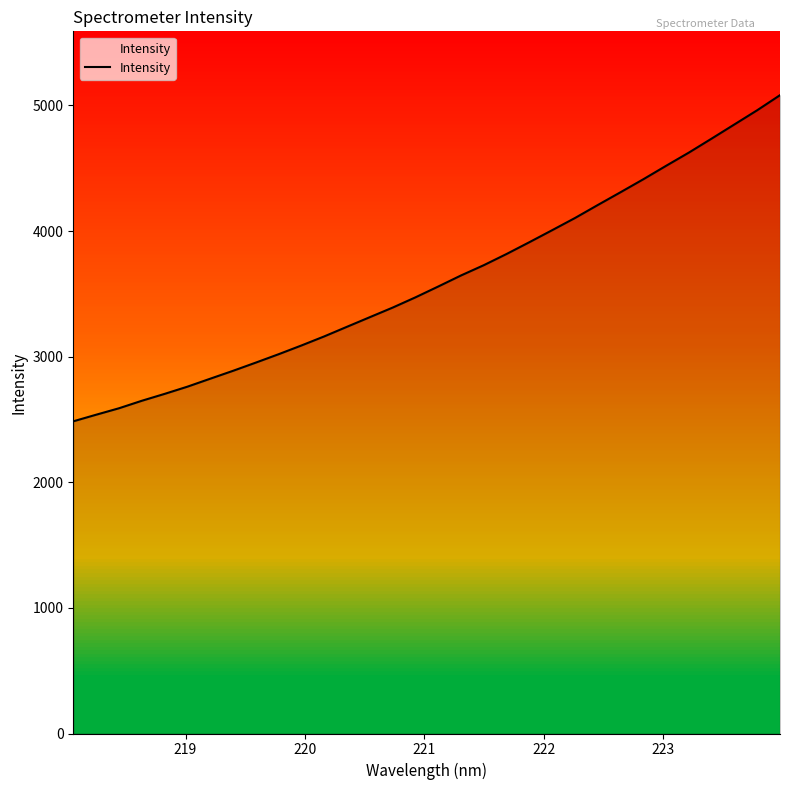

What is the difference between the second highest and minimum values?

2476.6